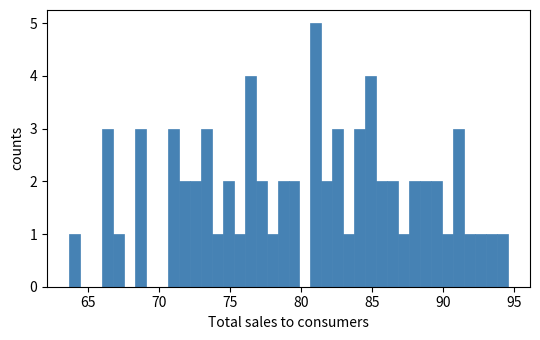

Around what value on the x-axis is the tallest bar? Give the approximate position of its centre, as read against the axis.

81.0